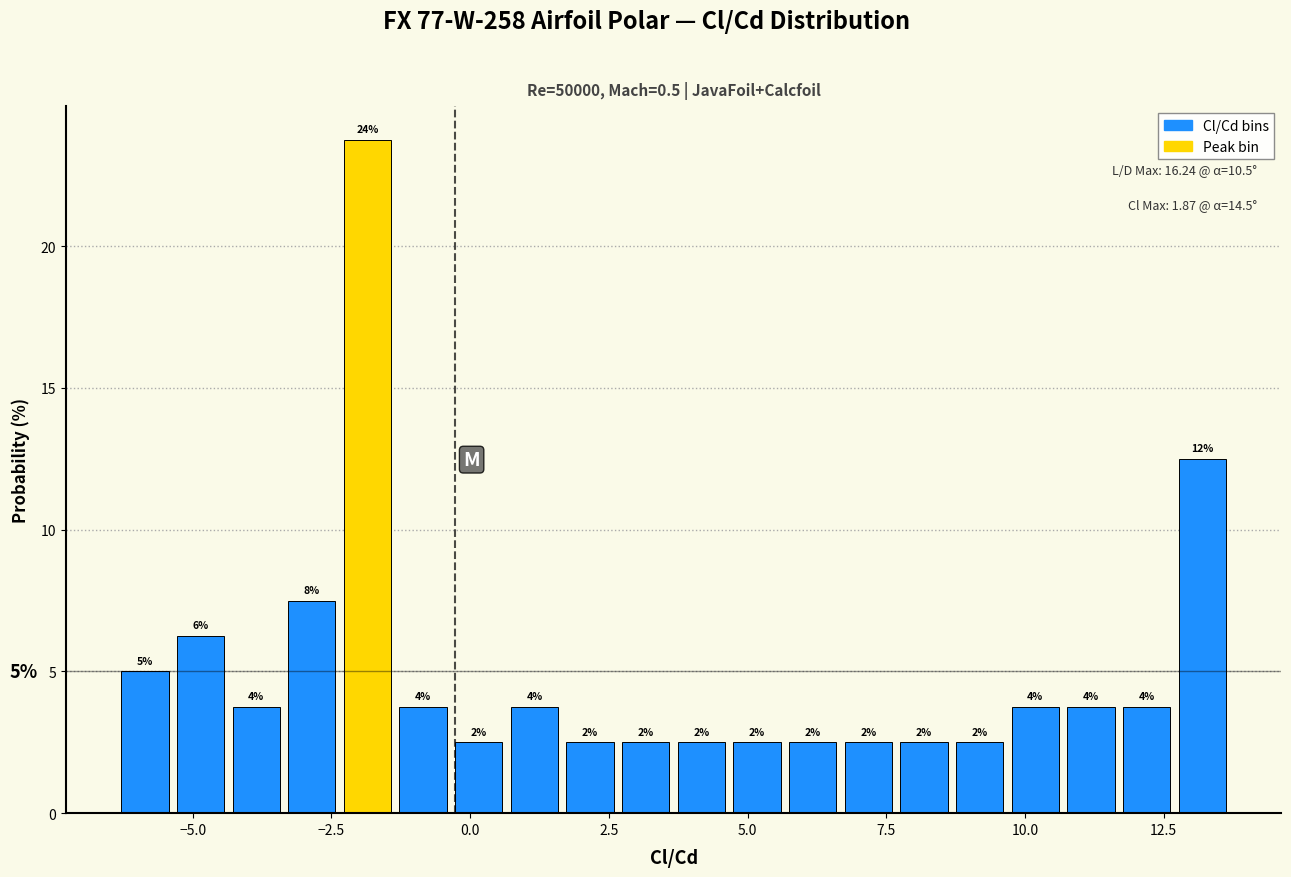

Read against the x-axis, roughly where is the centre of the tallest bar?

-2.0